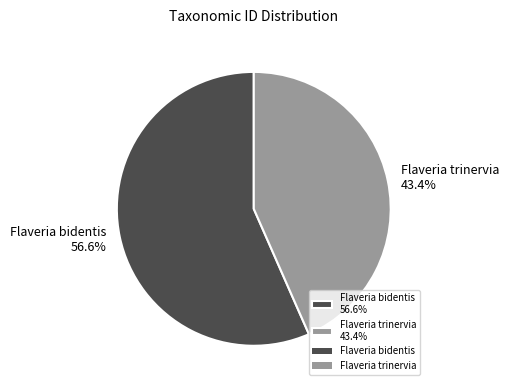

What is the majority slice?

Flaveria bidentis